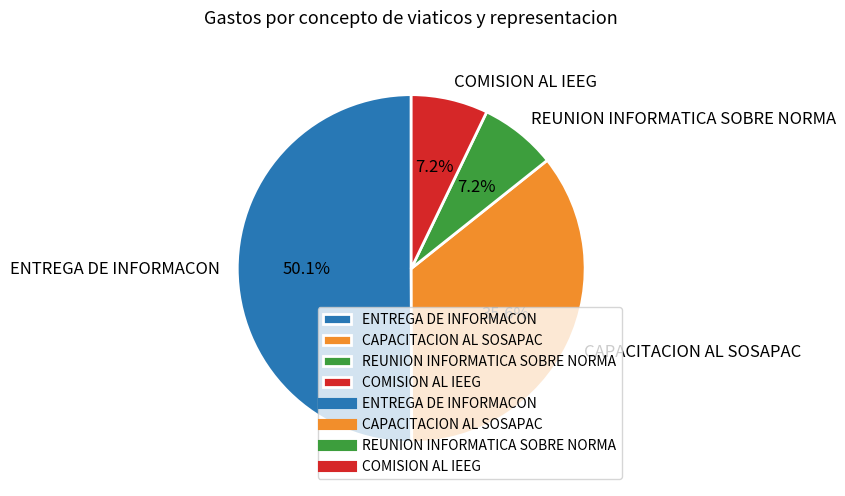

To the nearest percent, what is the combined percentage of ENTREGA DE INFORMACON and REUNION INFORMATICA SOBRE NORMA?

57%